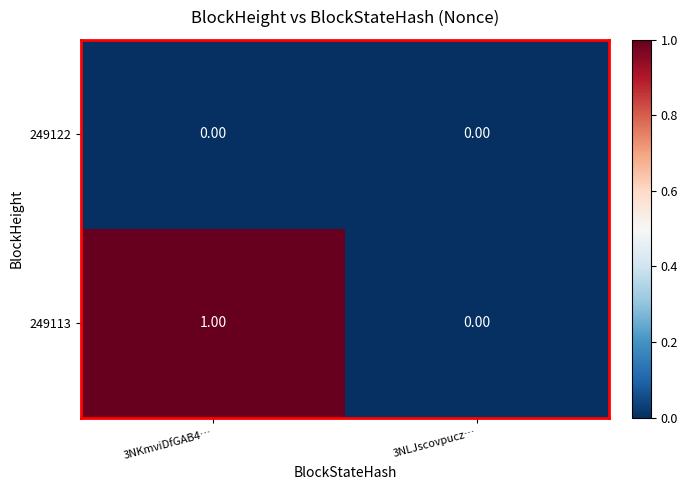

Is the value of 249122 at 3NLJscovpucz… greater than the value of 249113 at 3NKmviDfGAB4…?

No